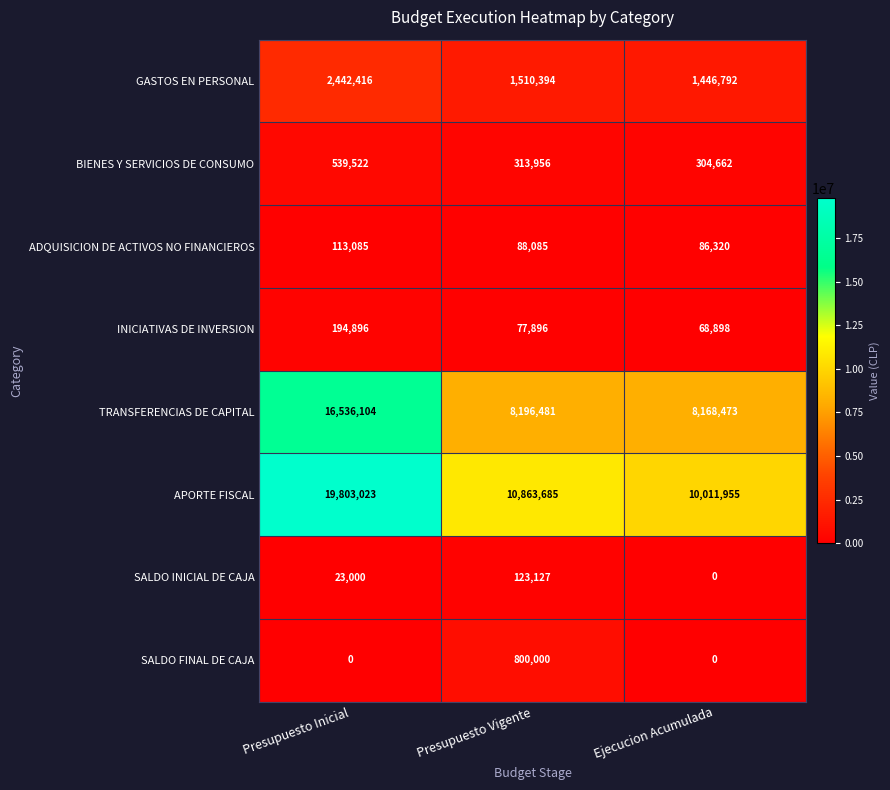

Reading left to right, what are all the values shown in this chart?

GASTOS EN PERSONAL: Presupuesto Inicial=2442416	Presupuesto Vigente=1510394	Ejecucion Acumulada=1446792
BIENES Y SERVICIOS DE CONSUMO: Presupuesto Inicial=539522	Presupuesto Vigente=313956	Ejecucion Acumulada=304662
ADQUISICION DE ACTIVOS NO FINANCIEROS: Presupuesto Inicial=113085	Presupuesto Vigente=88085	Ejecucion Acumulada=86320
INICIATIVAS DE INVERSION: Presupuesto Inicial=194896	Presupuesto Vigente=77896	Ejecucion Acumulada=68898
TRANSFERENCIAS DE CAPITAL: Presupuesto Inicial=16536104	Presupuesto Vigente=8196481	Ejecucion Acumulada=8168473
APORTE FISCAL: Presupuesto Inicial=19803023	Presupuesto Vigente=10863685	Ejecucion Acumulada=10011955
SALDO INICIAL DE CAJA: Presupuesto Inicial=23000	Presupuesto Vigente=123127	Ejecucion Acumulada=0
SALDO FINAL DE CAJA: Presupuesto Inicial=0	Presupuesto Vigente=800000	Ejecucion Acumulada=0